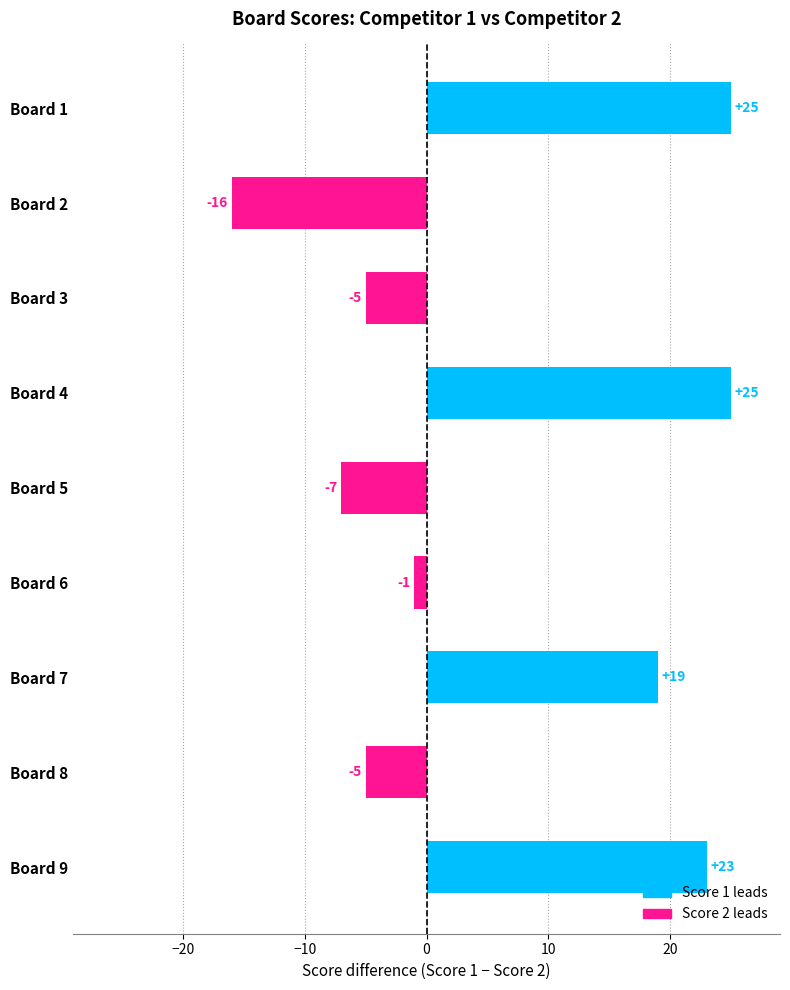

Which has a higher value, Board 8 or Board 9?

Board 9